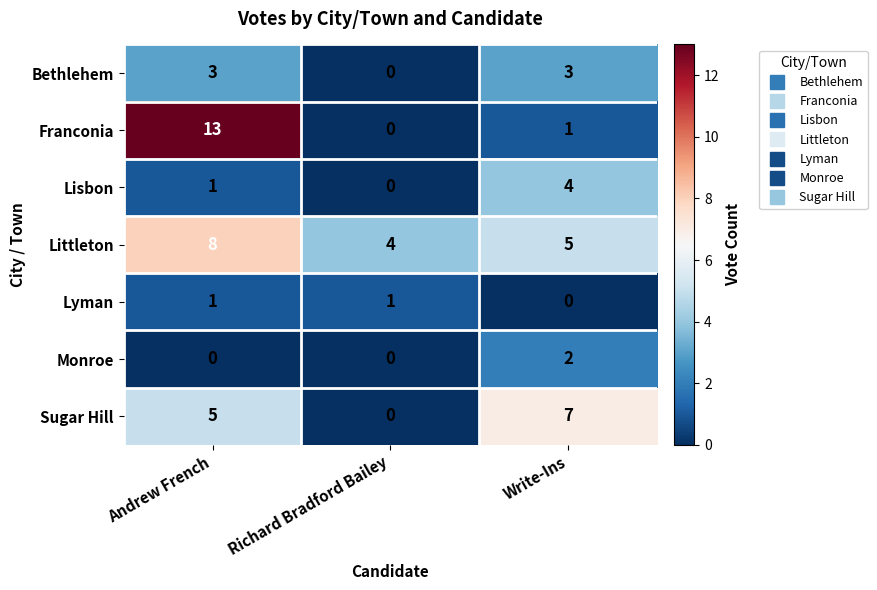

What is the difference between the Lisbon values at Write-Ins and Richard Bradford Bailey?

4